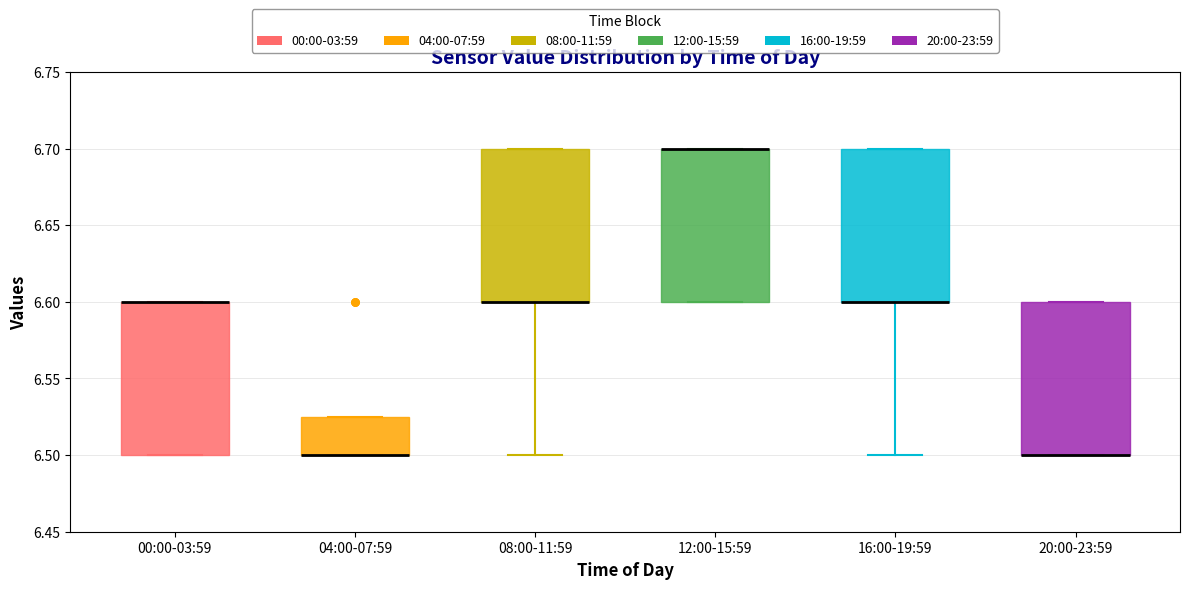

Where is the upper edge of the box for 12:00-15:59 on the y-axis? The values are not printed on the chart, so give them approximately, as read against the axis.

6.700